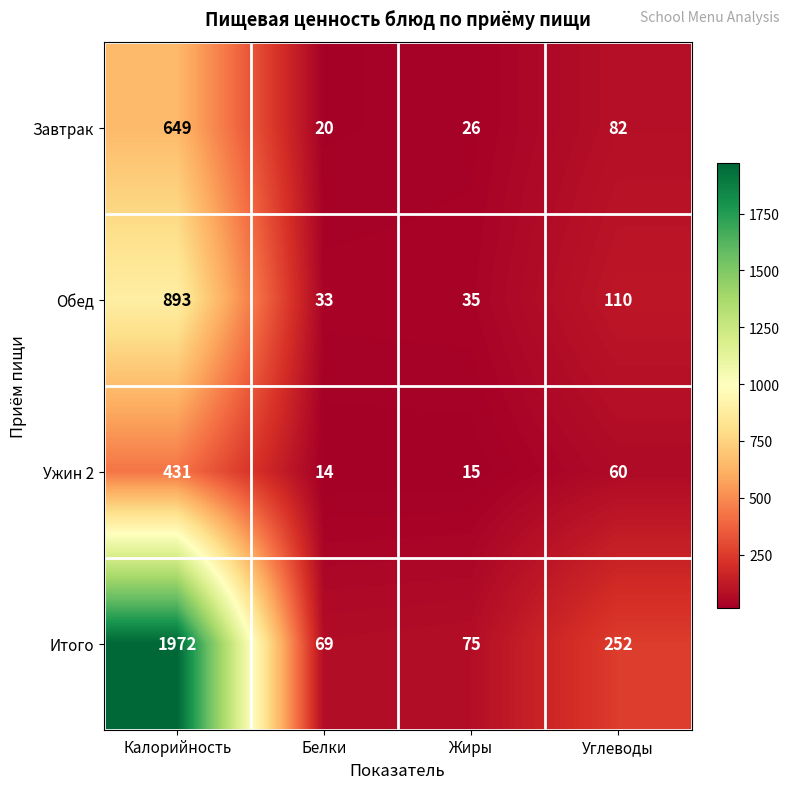

At which label does Обед reach its peak?

Калорийность